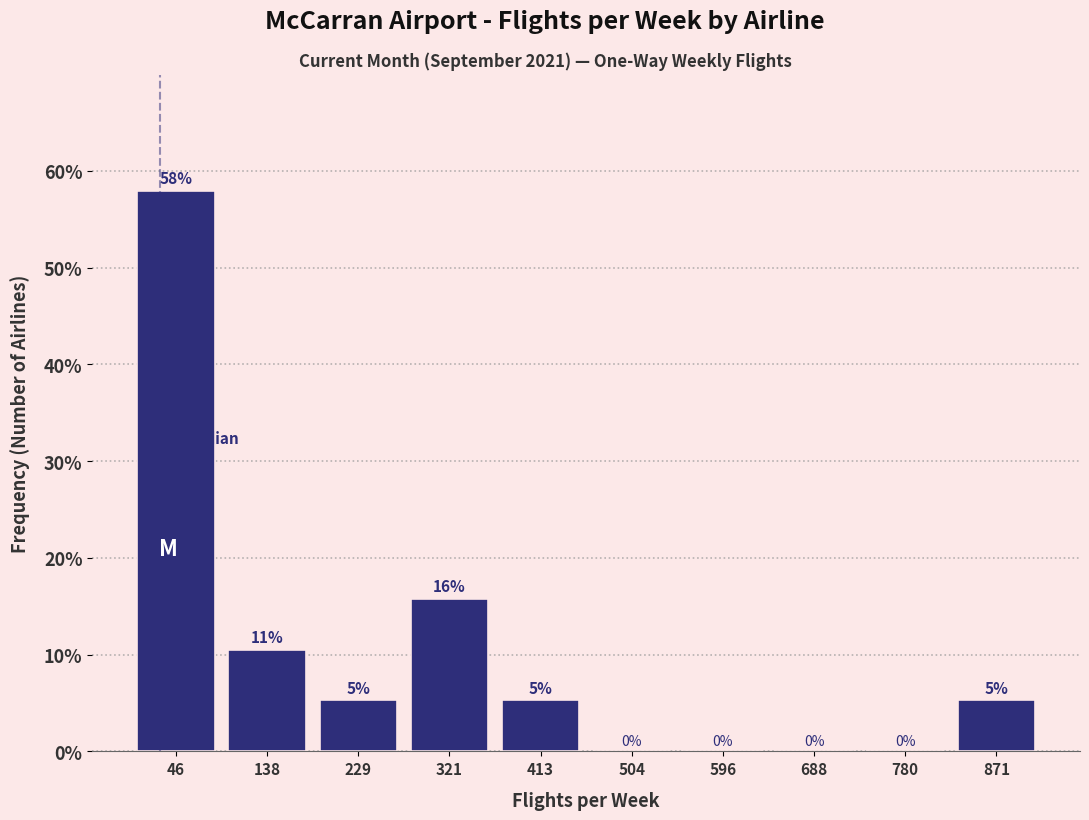

Over which range of the x-axis is the bar tallest?

0 to 90